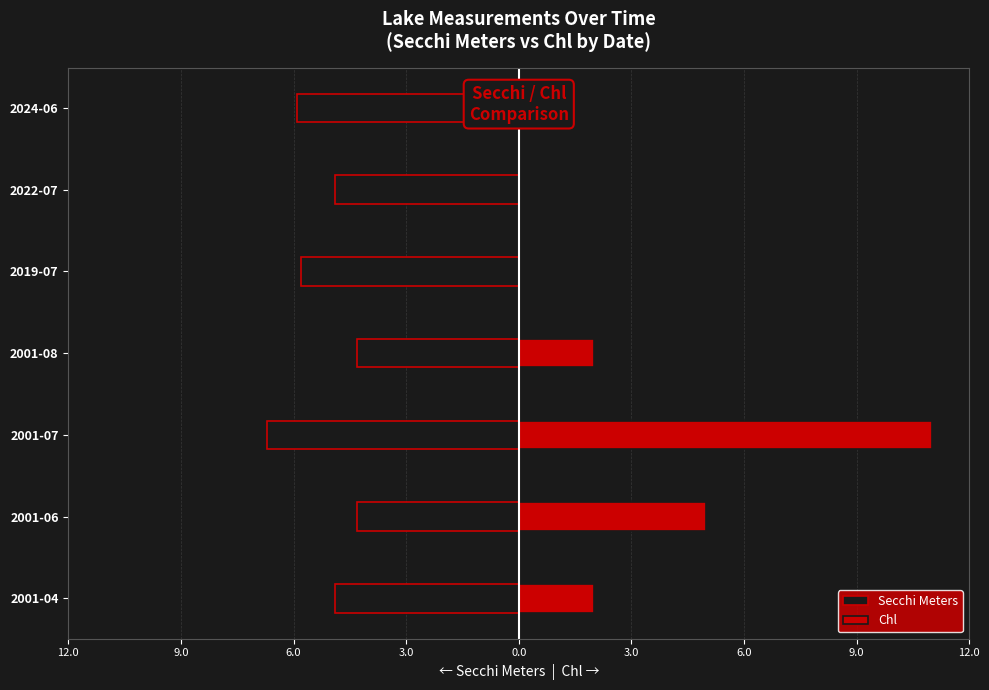

Reading left to right, extract all data points from this chart.

Secchi Meters: -4.9	-4.3	-6.7	-4.3	-5.8	-4.9	-5.9
Chl: 2.0	5.0	11.0	2.0	0.0	0.0	0.0